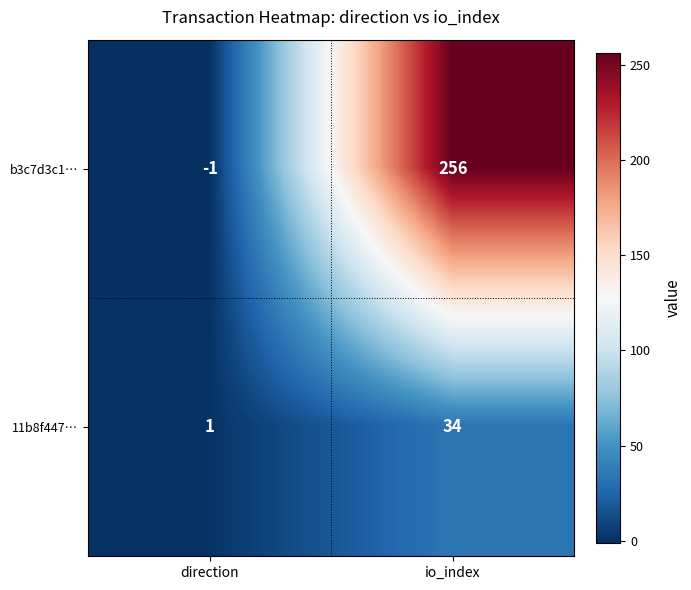

True or false: b3c7d3c1… has a value of 256 at io_index.

True